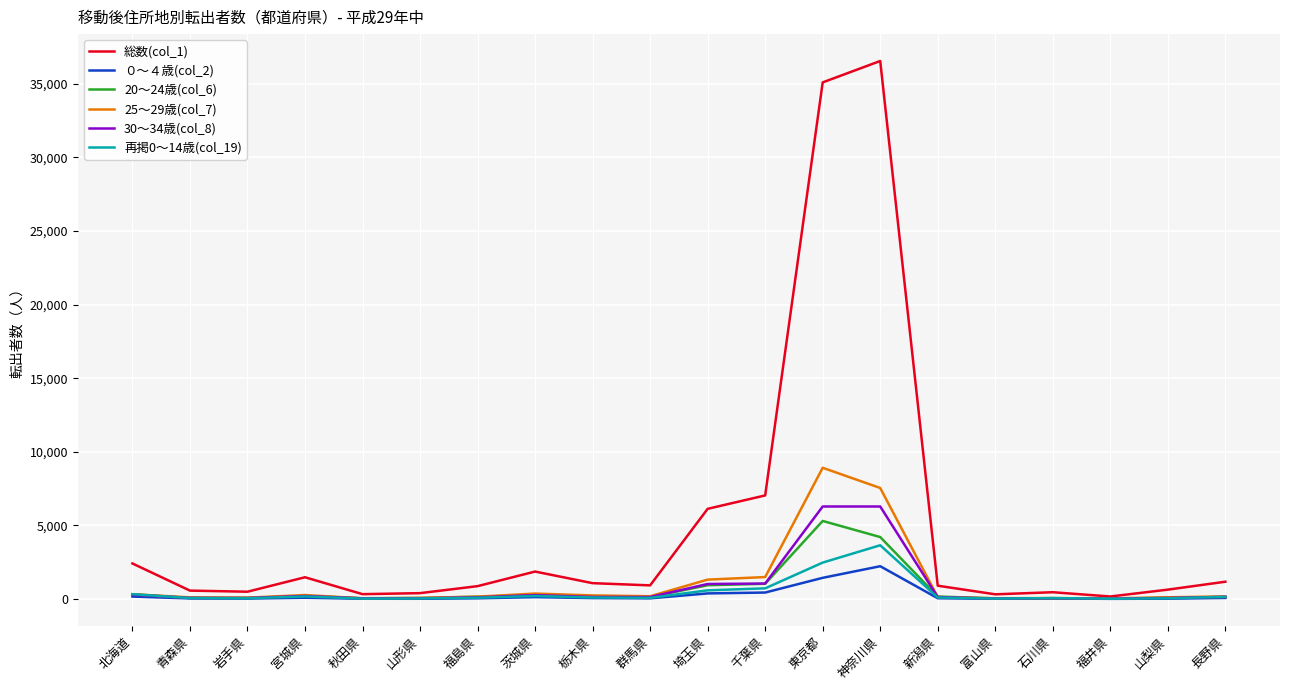

After their last crossing, which series has the higher values: 30～34歳(col_8) or 再掲0～14歳(col_19)?

再掲0～14歳(col_19)